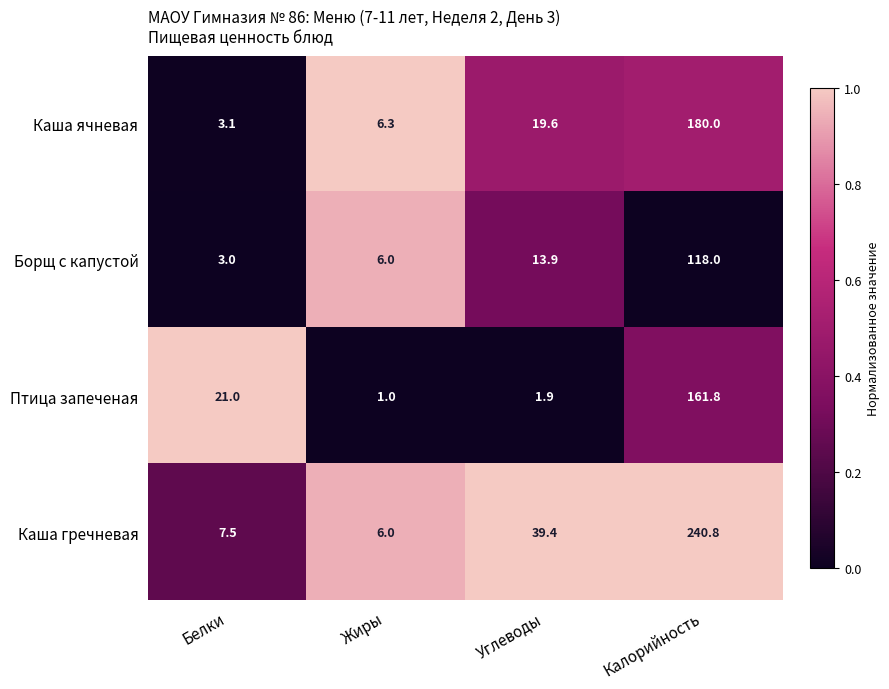

What is the spread (max minus min) of values at Белки?

18.0